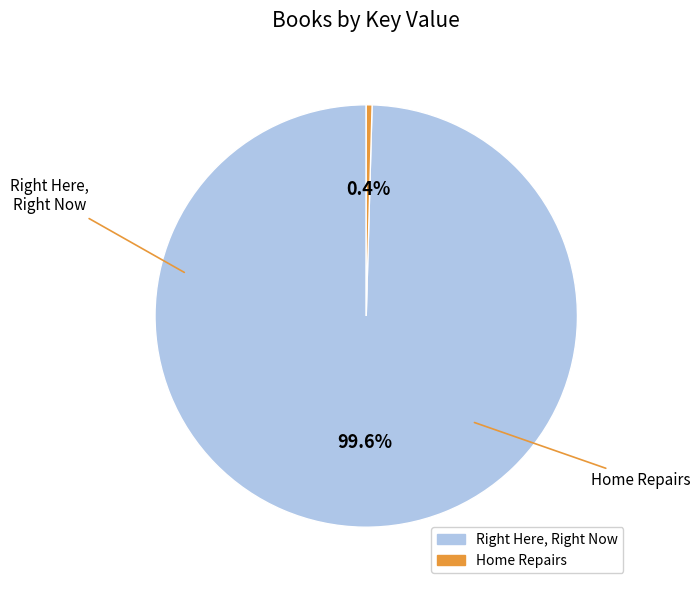

Rank the categories by value from lowest to highest.

Home Repairs, Right Here, Right Now